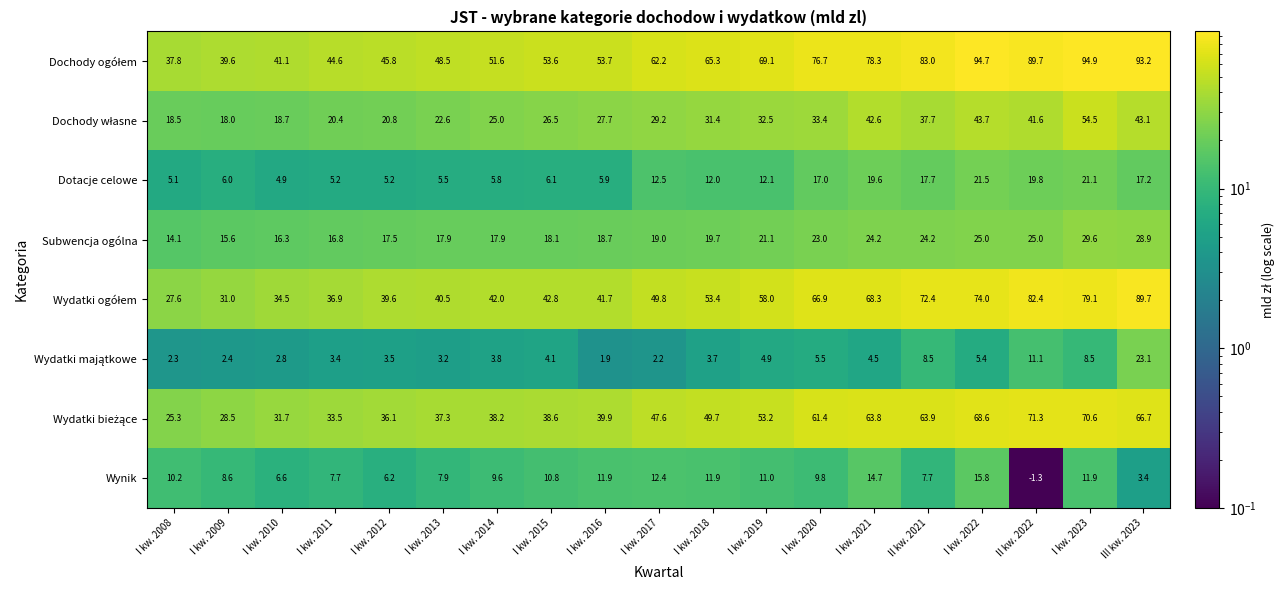

What is the difference between the highest and lowest values at I kw. 2010?

38.3